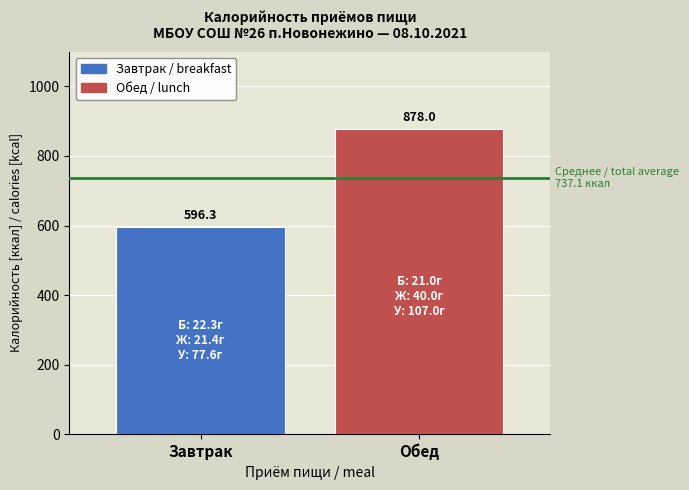

True or false: the data shows 1152.0 at Обед.

False